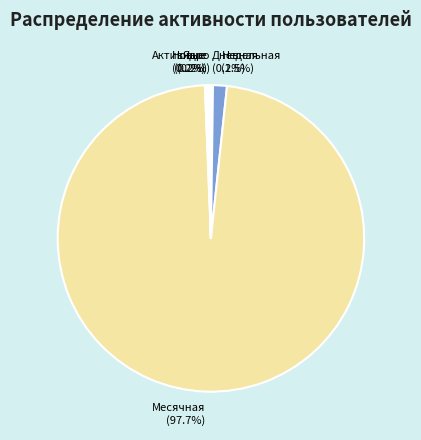

What percentage is NOT represented by Недельная (1.5%)?

98.5%